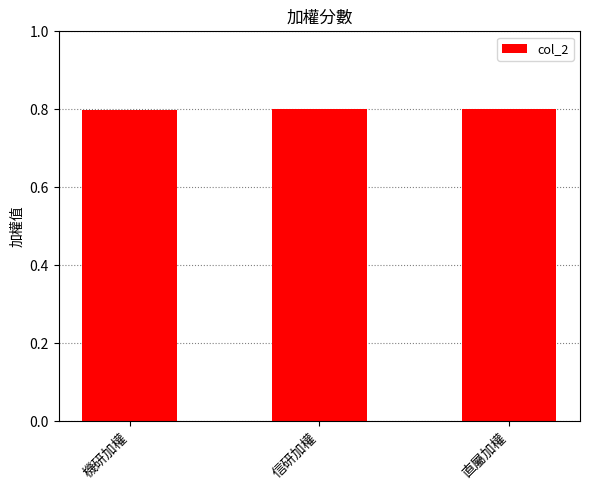

What value does the data have at 直屬加權?

0.8